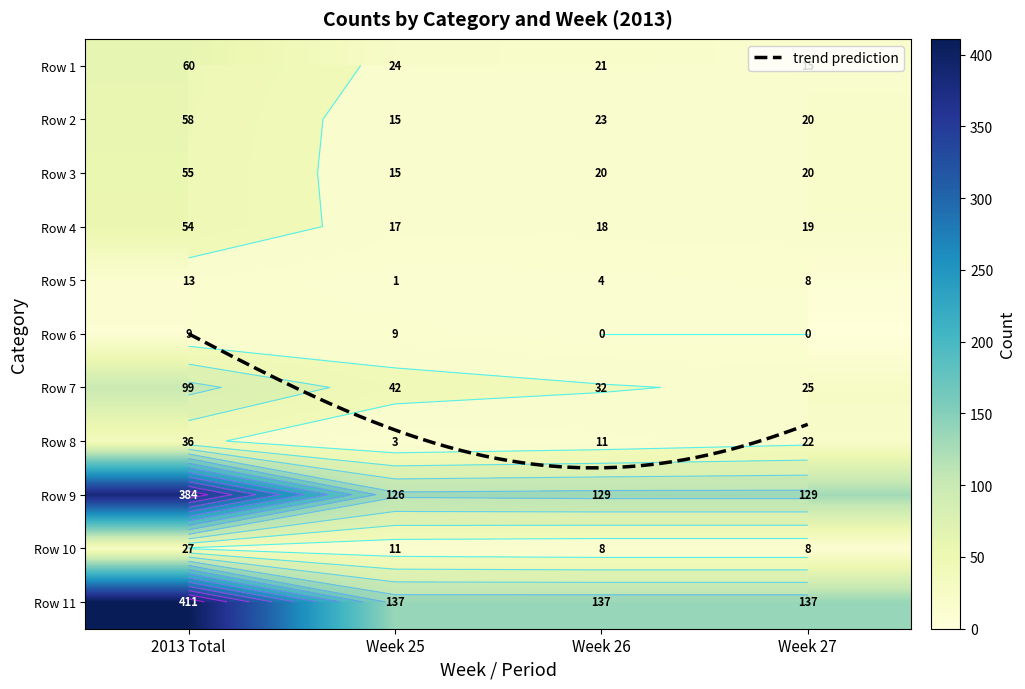

Reading left to right, extract all data points from this chart.

Row1: 60	24	21	15
Row2: 58	15	23	20
Row3: 55	15	20	20
Row4: 54	17	18	19
Row5: 13	1	4	8
Row6: 9	9	0	0
Row7: 99	42	32	25
Row8: 36	3	11	22
Row9: 384	126	129	129
Row10: 27	11	8	8
Row11: 411	137	137	137